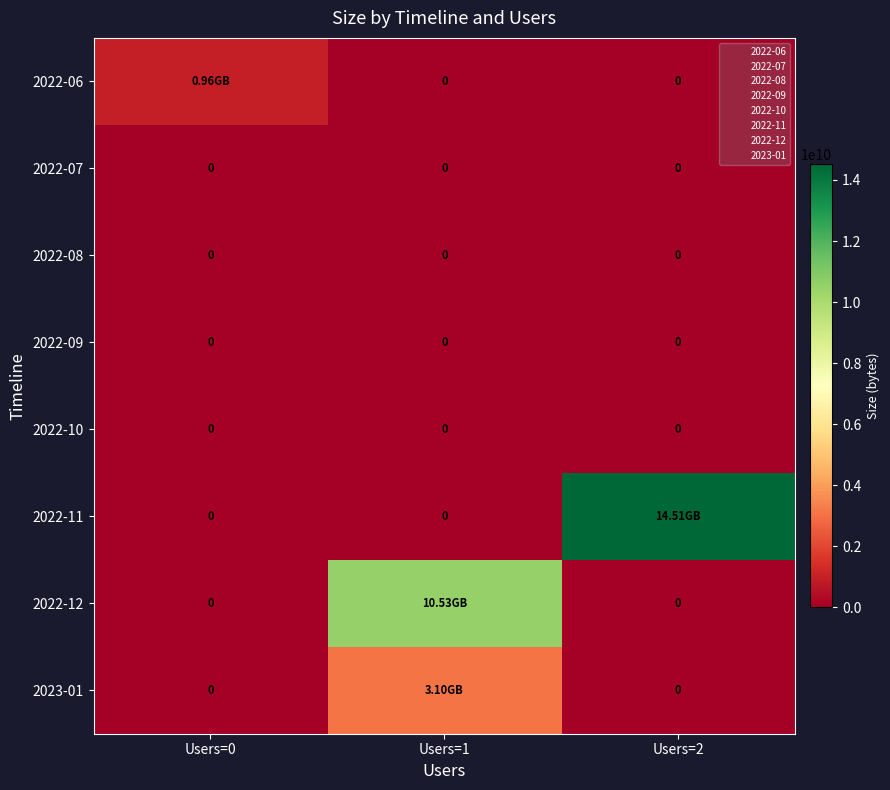

Rank the categories by 2022-10 value from highest to lowest.

Users=0, Users=1, Users=2